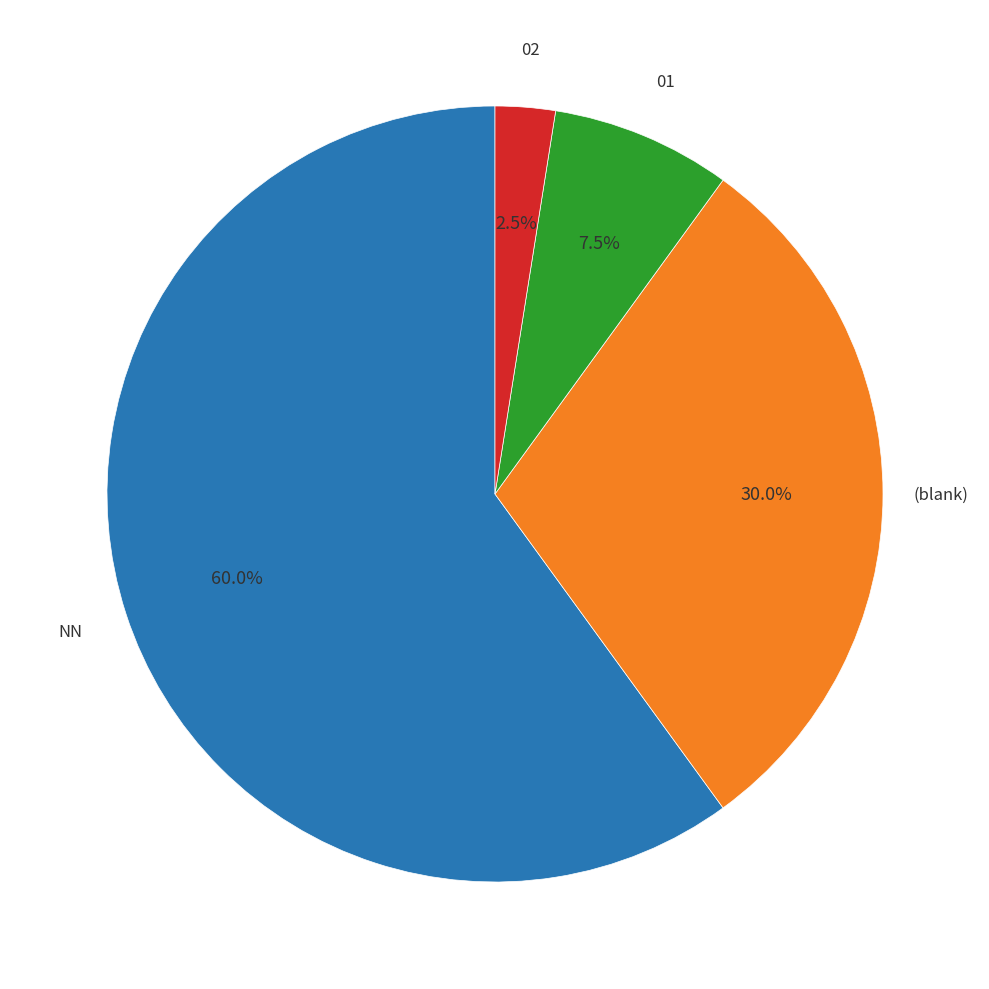

How many slices are in this pie chart?

4